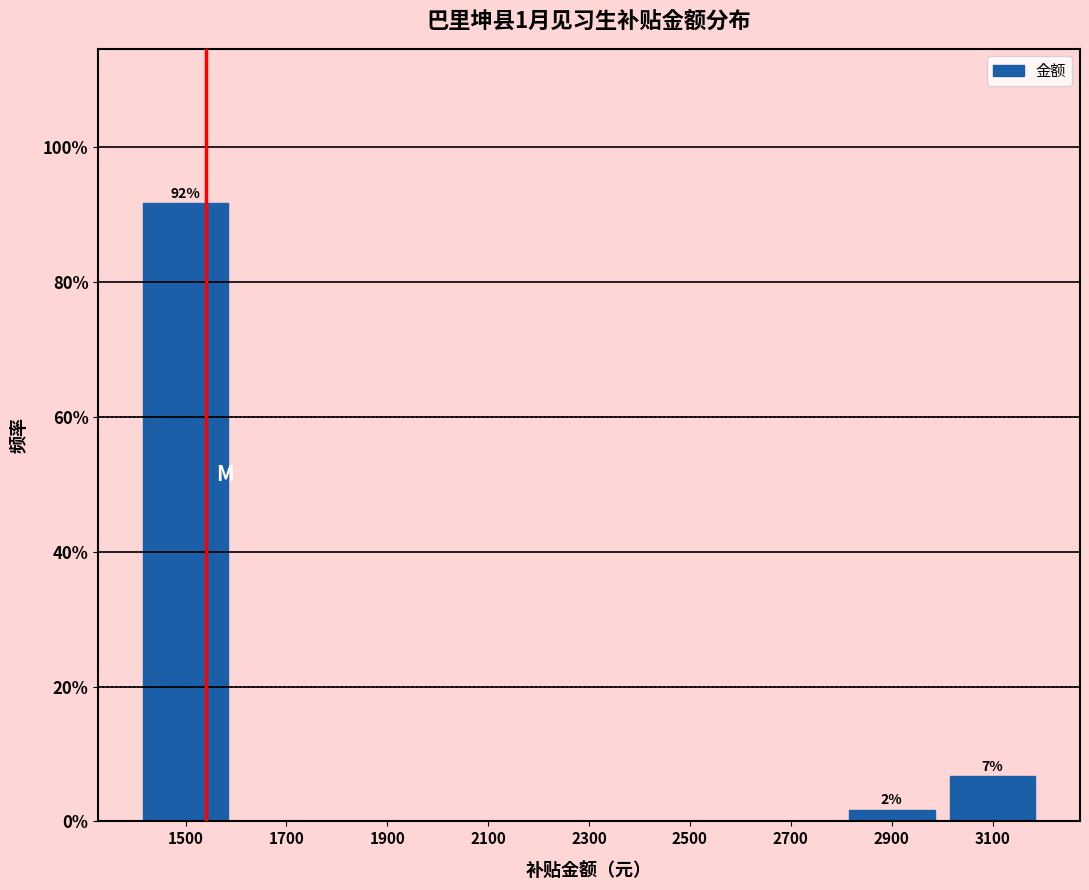

Reading left to right, list all the values displayed in this chart.

1500=91.7	1700=0.0	1900=0.0	2100=0.0	2300=0.0	2500=0.0	2700=0.0	2900=1.7	3100=6.7